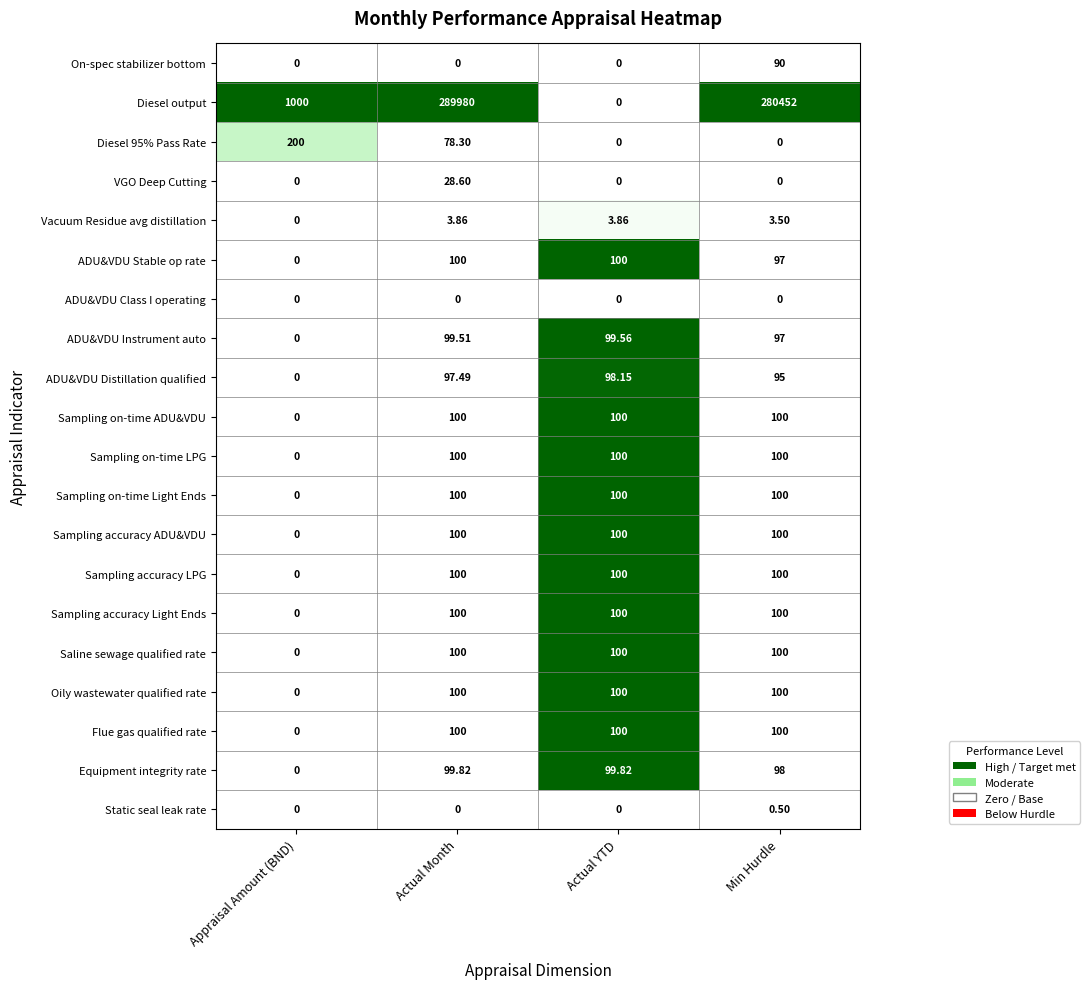

List the labels in order of Diesel output value, smallest first.

Actual YTD, Appraisal Amount (BND), Min Hurdle, Actual Month